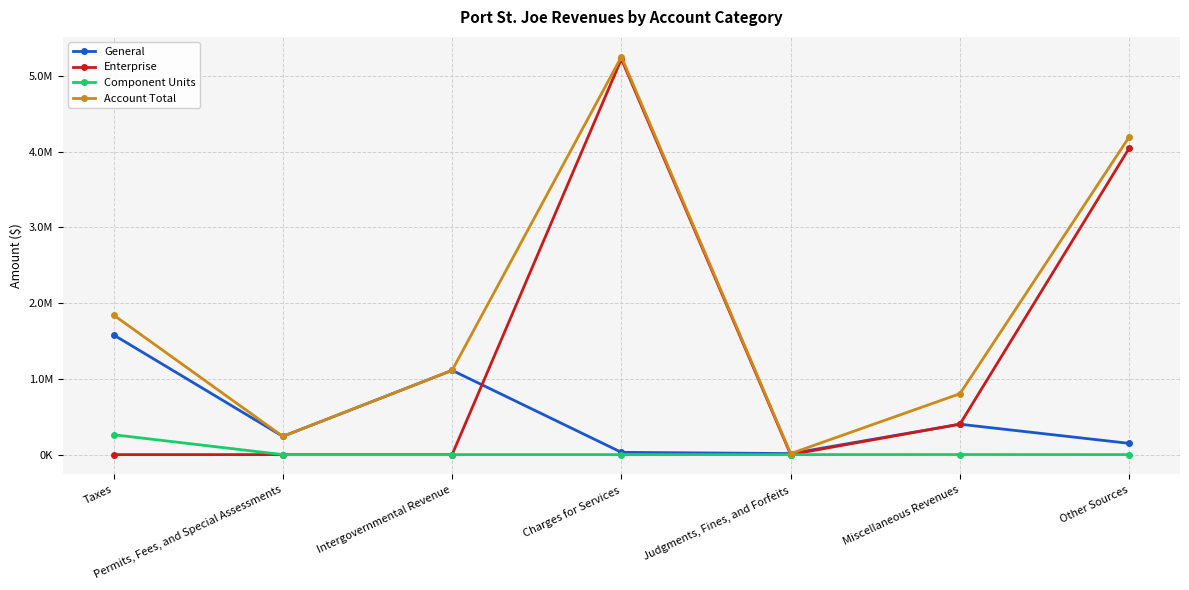

Rank the series by their average value, from lowest to highest.

Component Units, General, Enterprise, Account Total